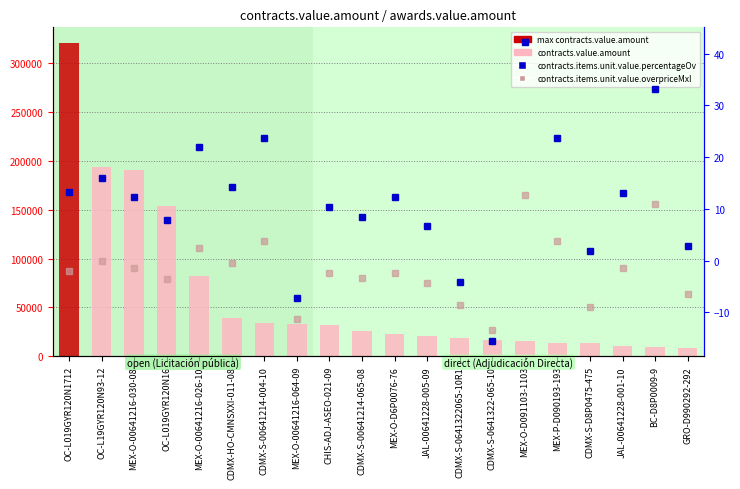

What is the value of the contracts.value.amount bar at the 14th from the left?

16369.9